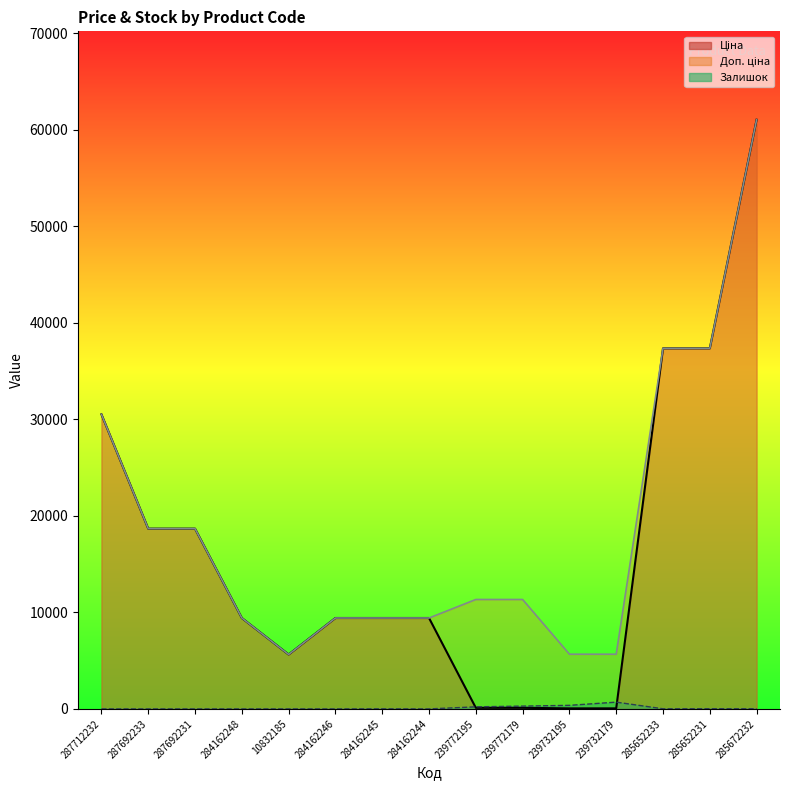

The Залишок series shows 16.4 at 285652233. True or false?

False